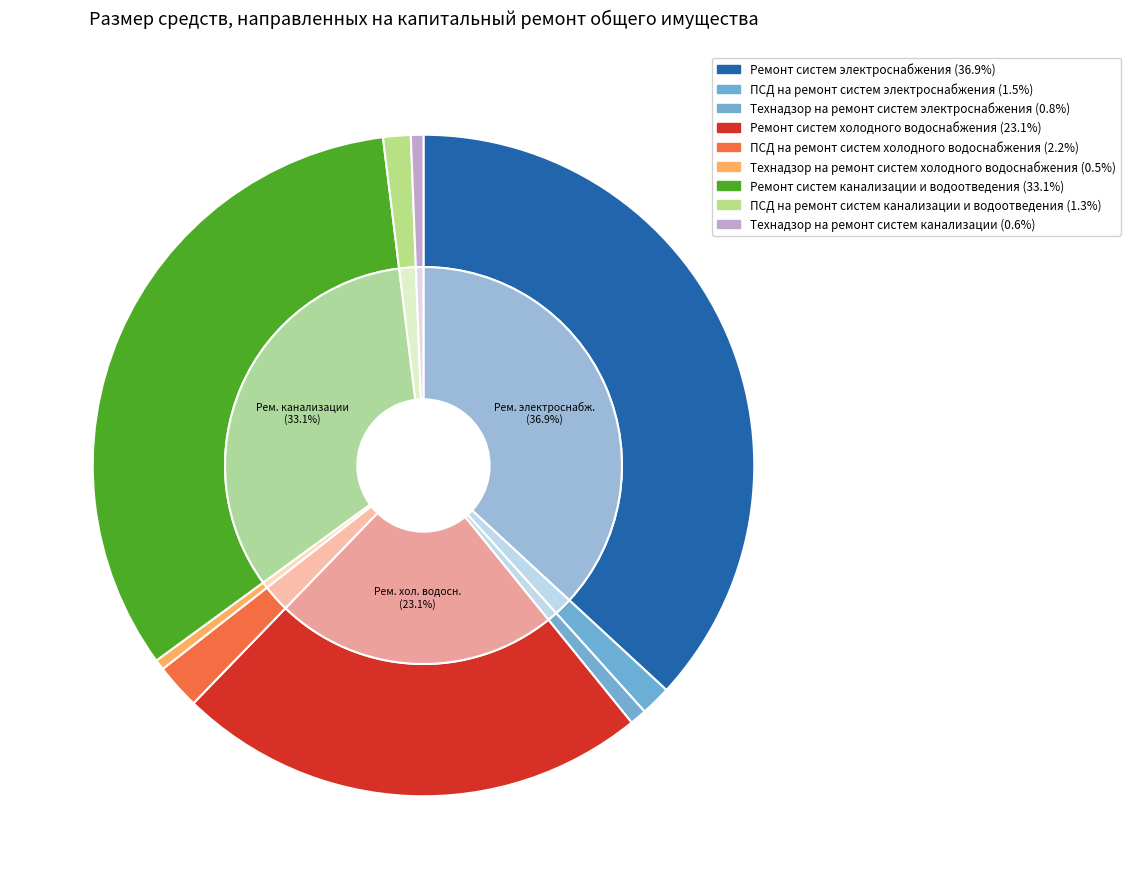

How many slices are in this pie chart?

9